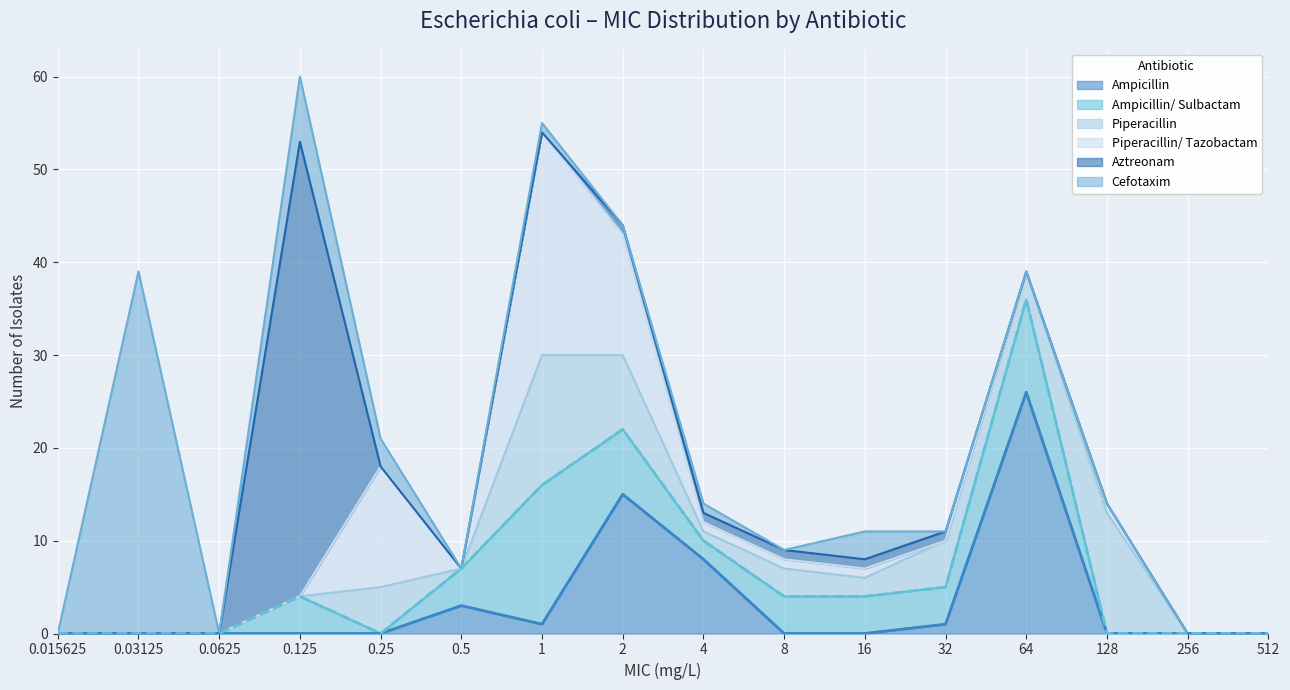

What position from the left is 0.125?

4